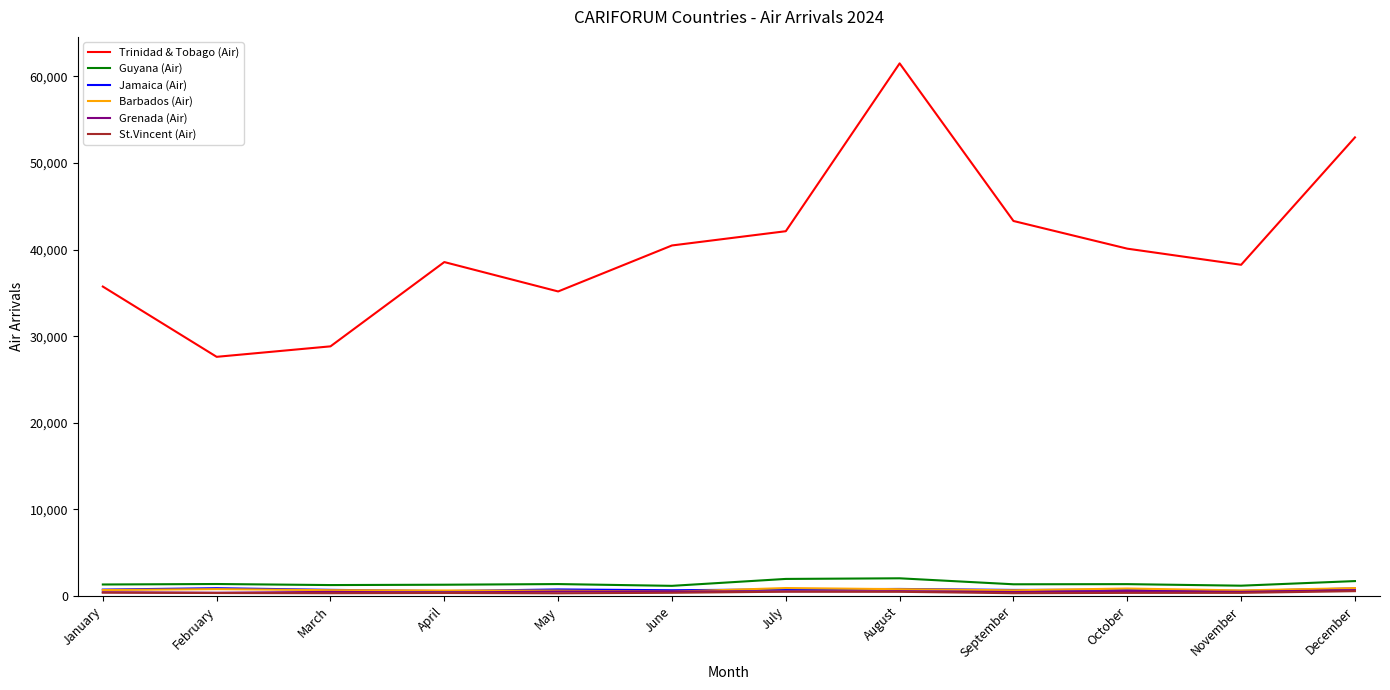

True or false: Grenada (Air) and Trinidad & Tobago (Air) cross at least once.

False